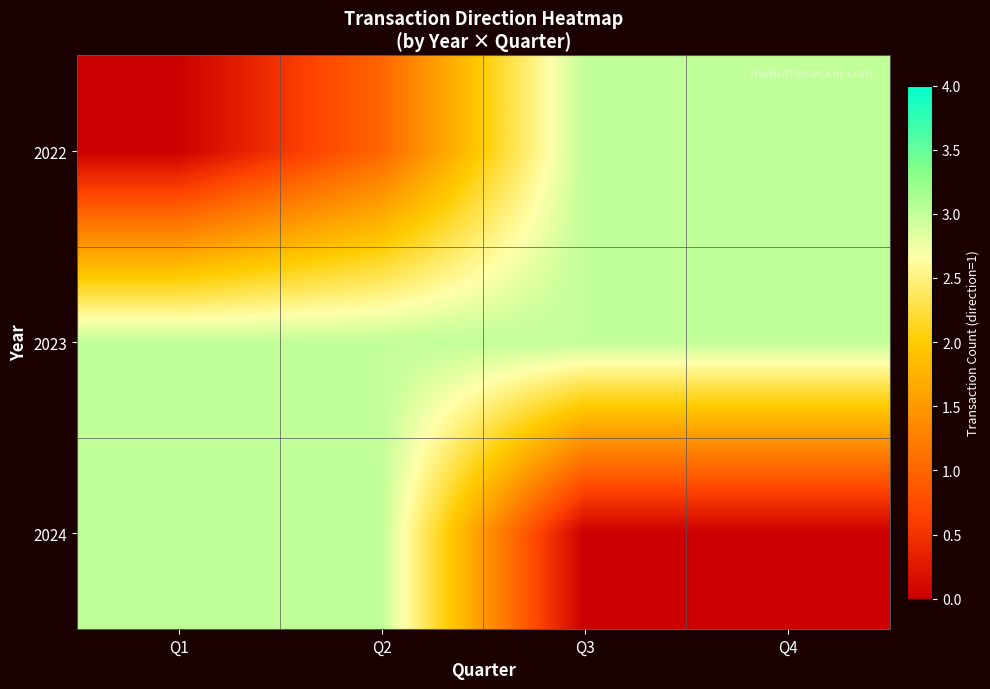

At how many categories does at least one series exceed 1?

4